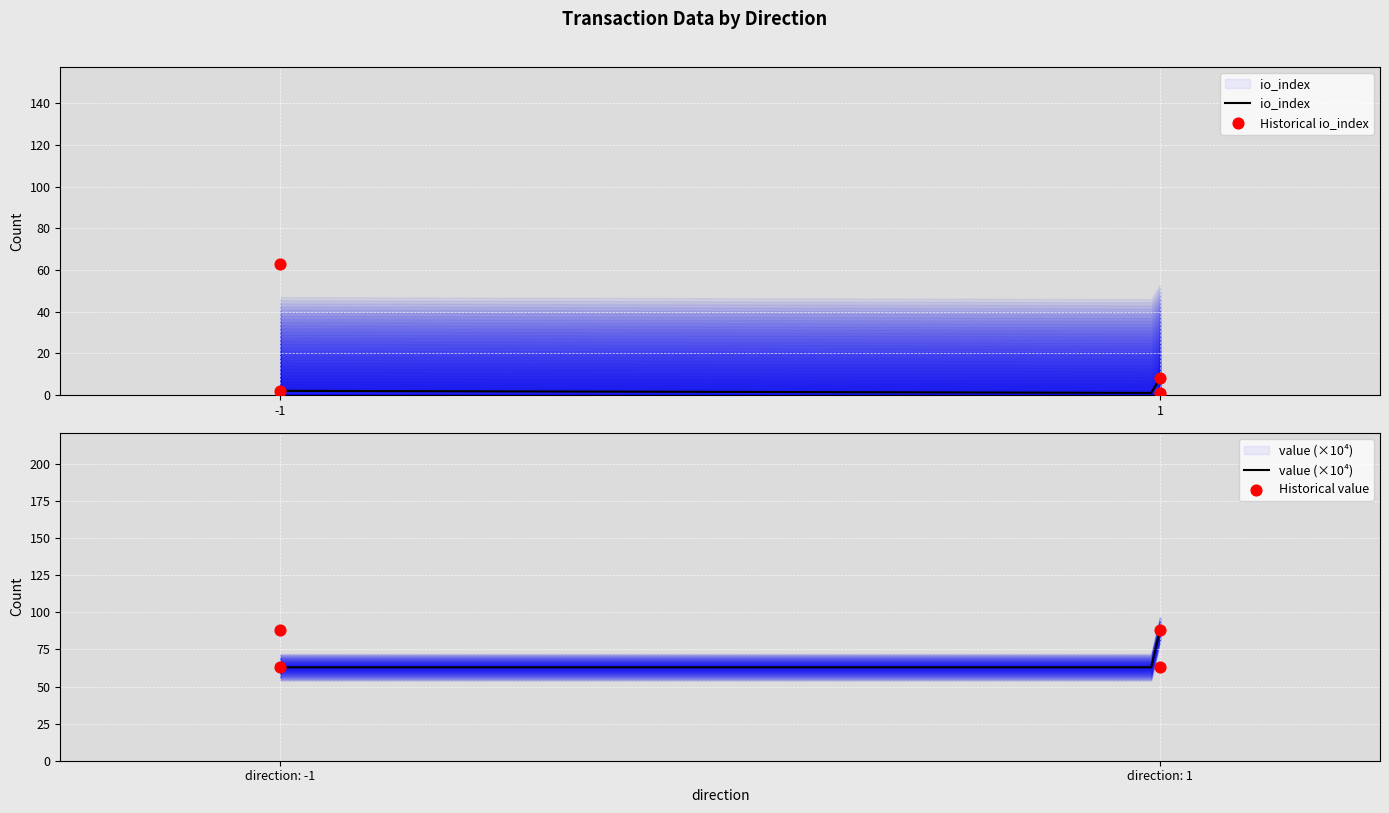

Which series has the largest total across all categories?

value